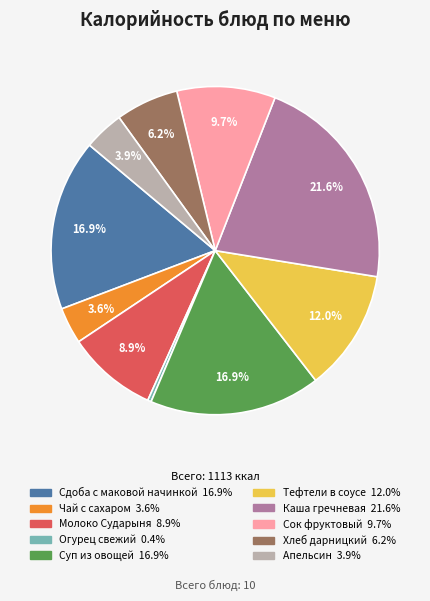

Is it true that Молоко Сударыня is 9% of the pie?

True